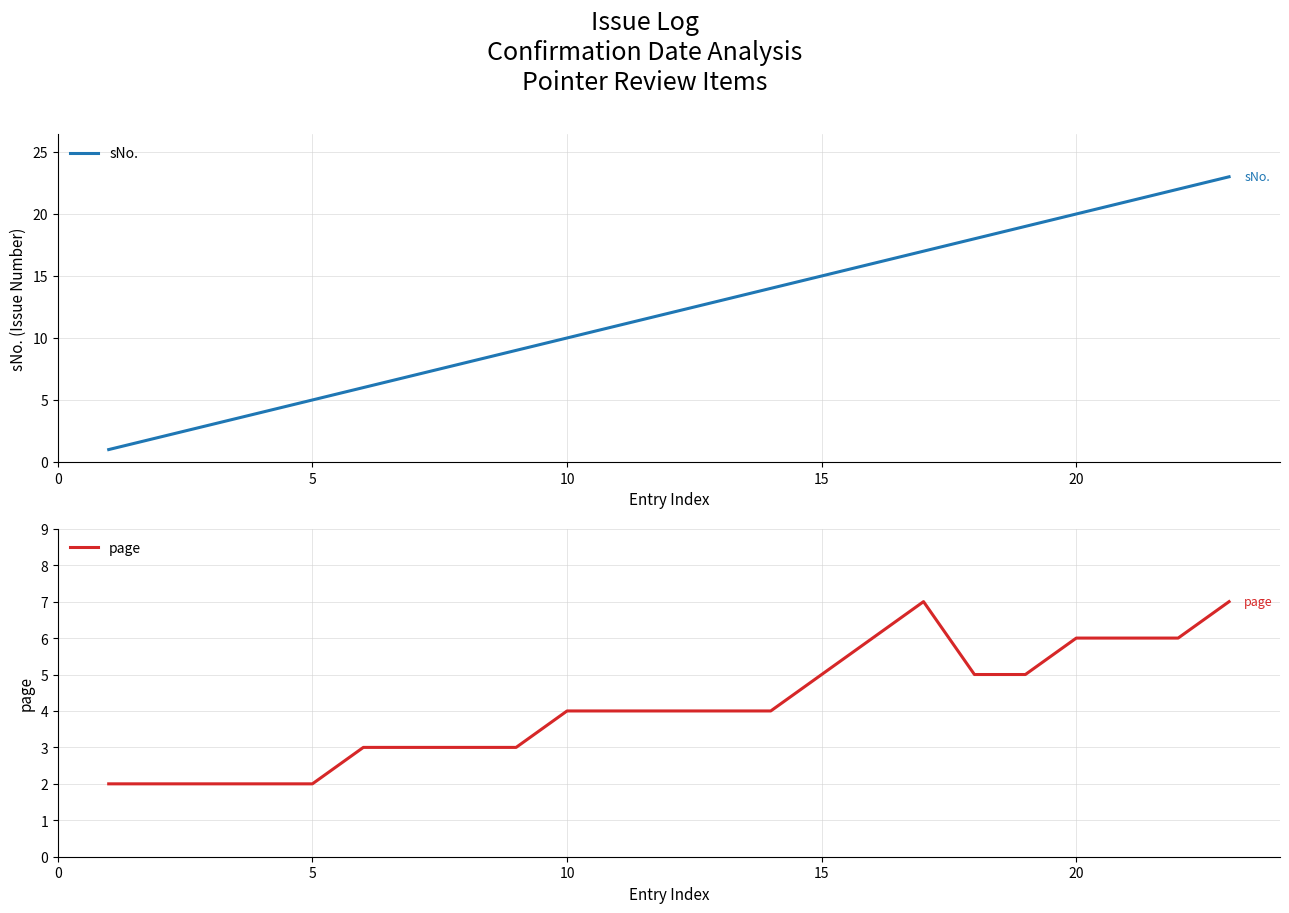

What is the maximum value for sNo.?

23